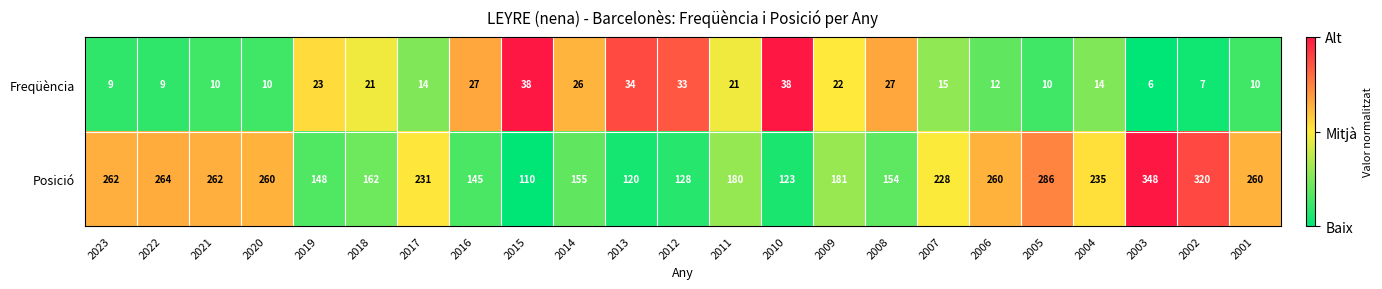

List the series in order of their peak value, lowest first.

Freqüència, Posició